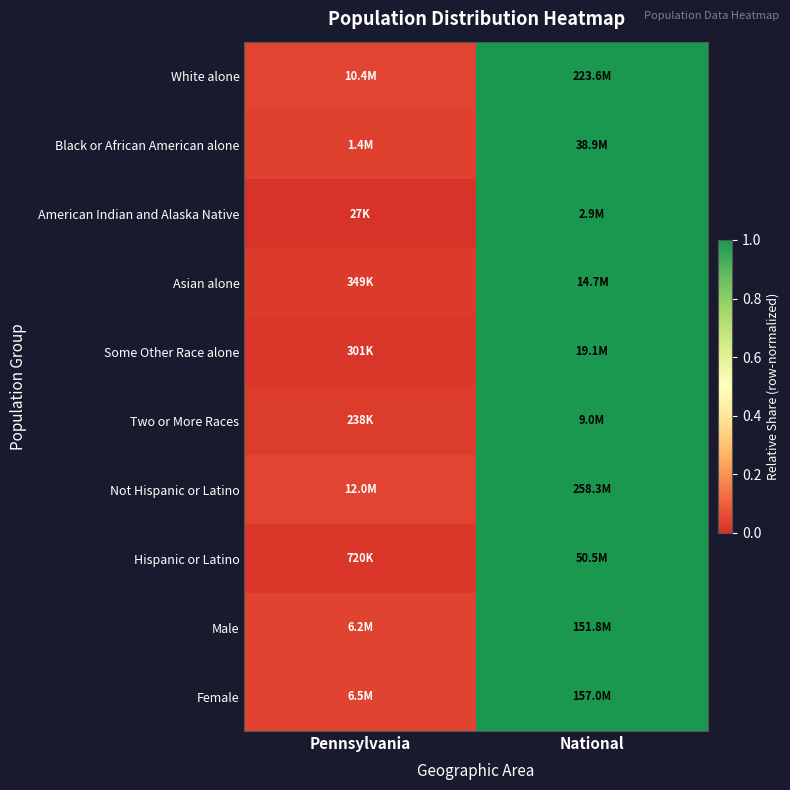

Which category has the highest value across all series?

National